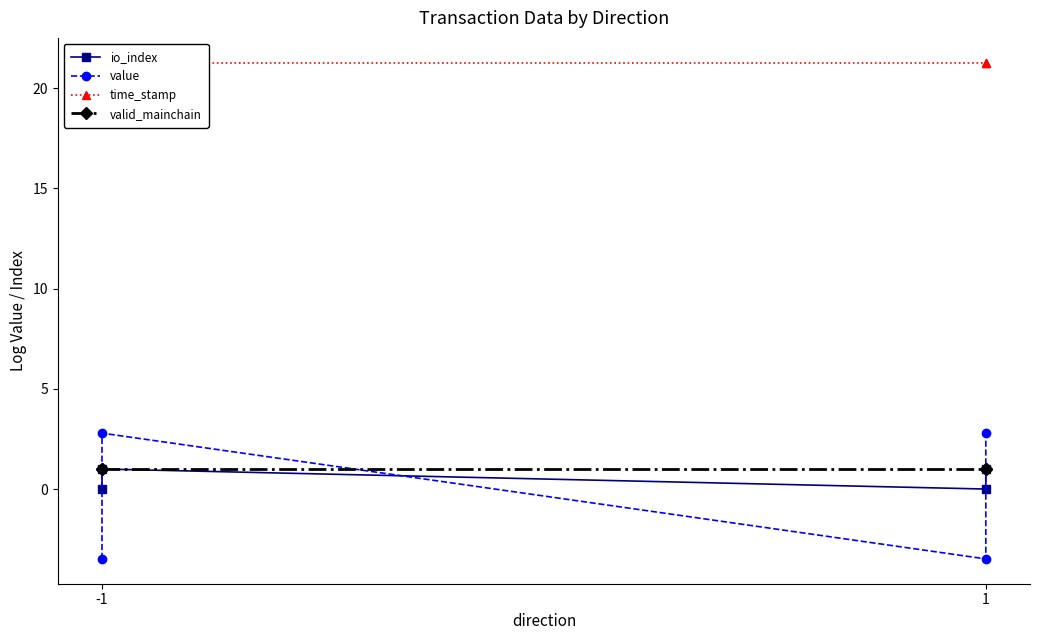

True or false: io_index and time_stamp intersect in this chart.

False